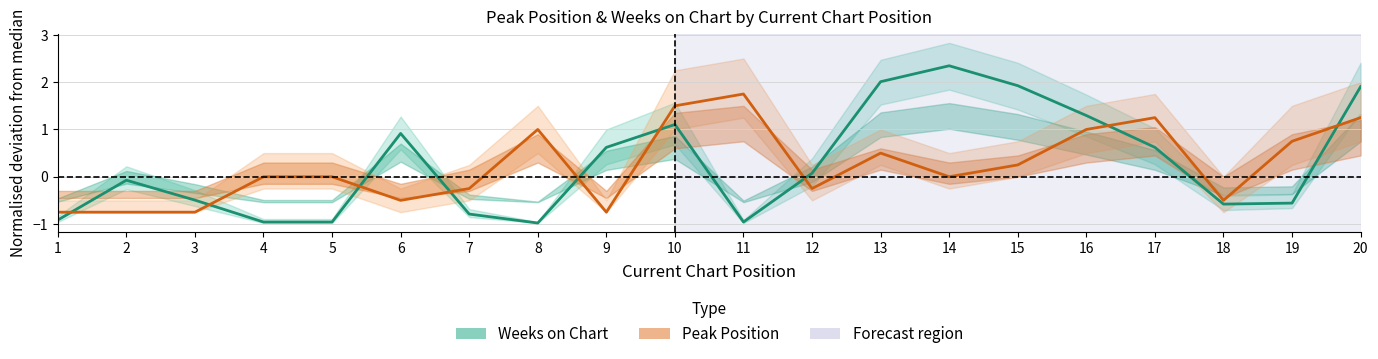

What is the difference between the highest and lowest values at 8?

2.0